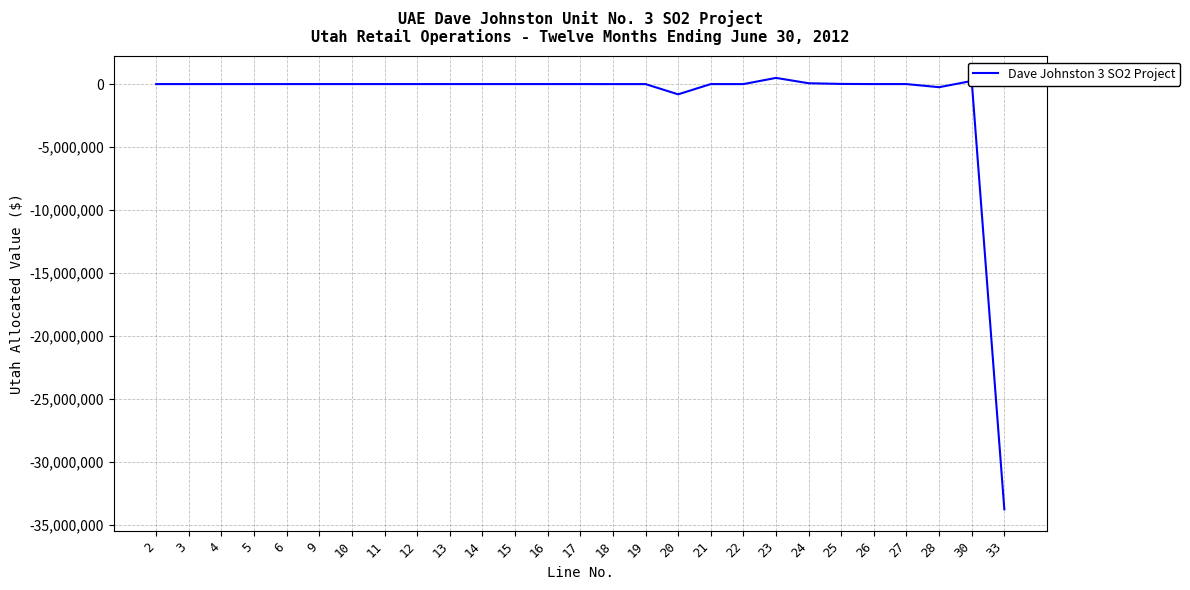

The value at 10 is 0.0. True or false?

True